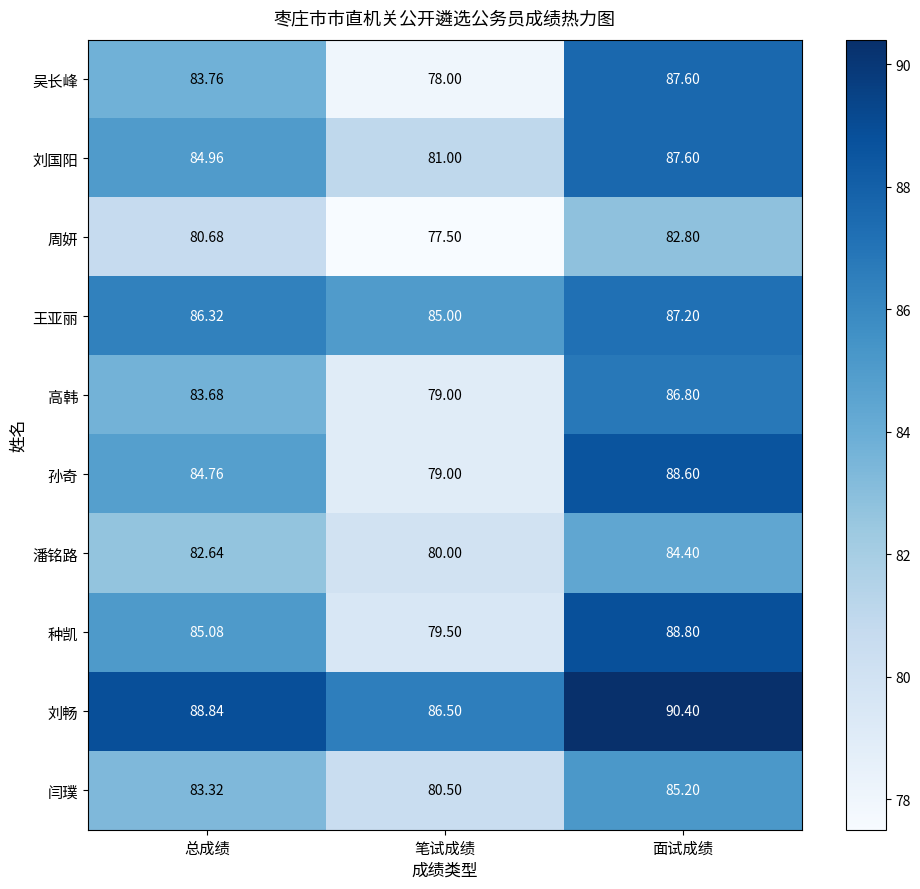

Which label corresponds to the largest value in the chart?

面试成绩